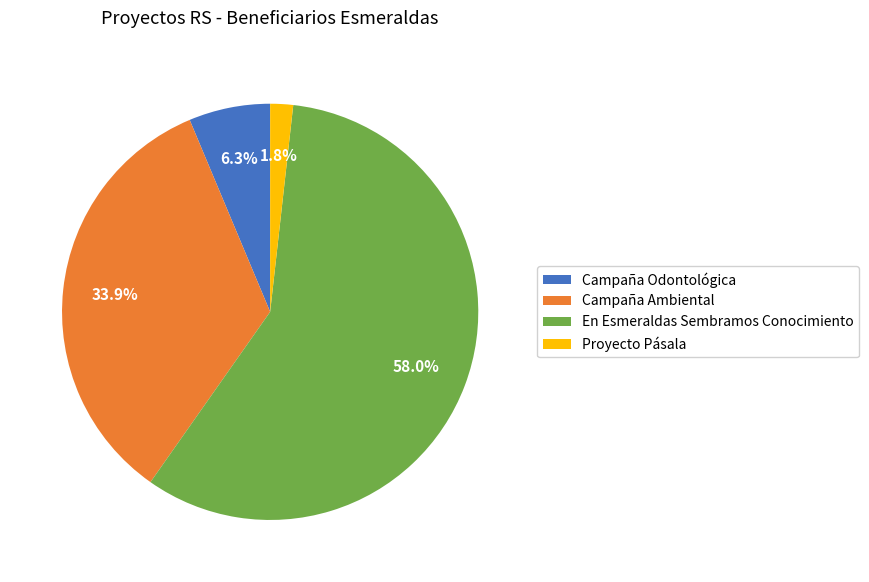

To the nearest percent, what is the combined percentage of Campaña Odontológica and En Esmeraldas Sembramos Conocimiento?

64%